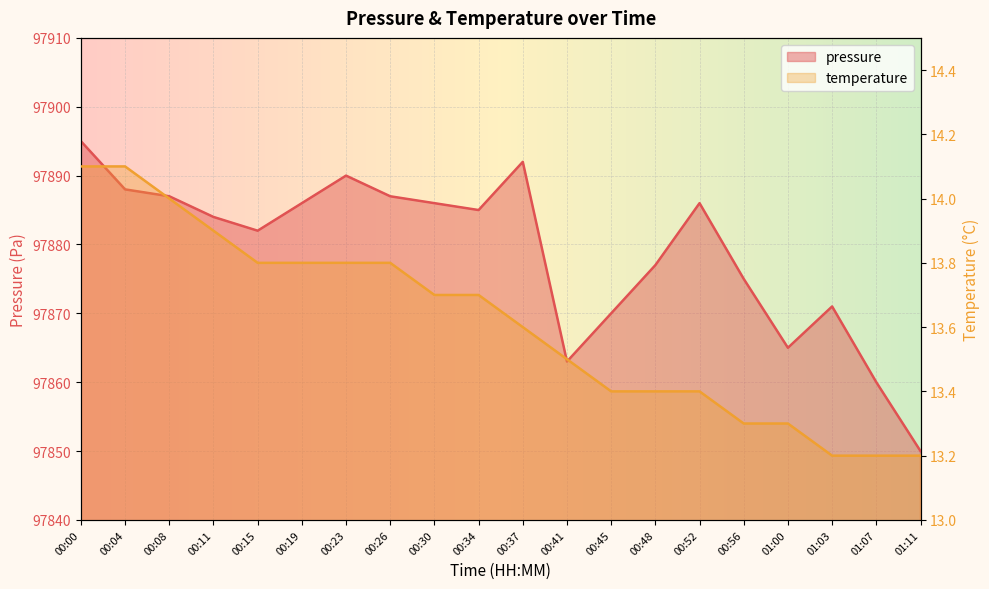

The value of temperature at 00:08 is 9.5. True or false?

False